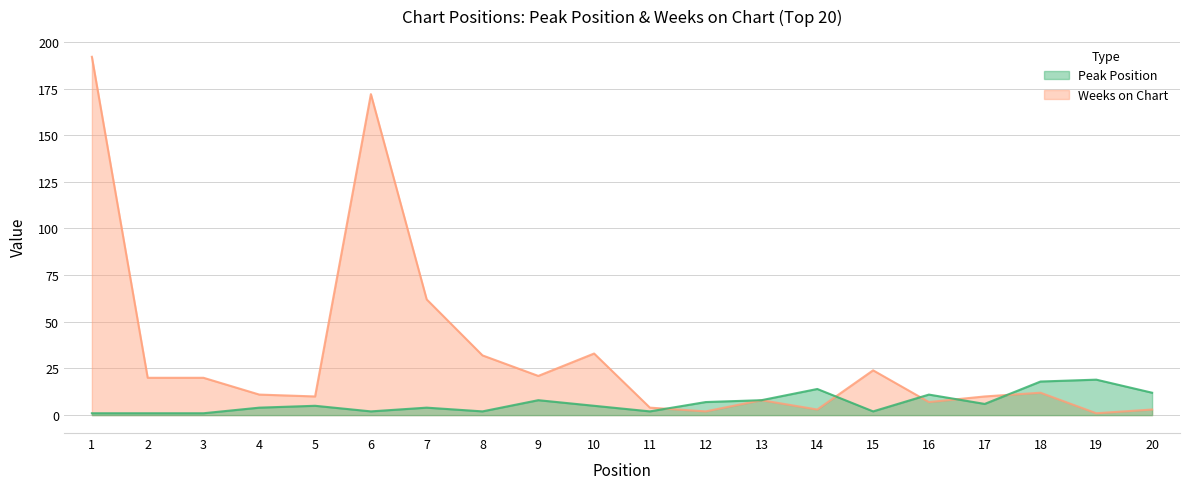

Which has a higher value, 1 or 10?

10